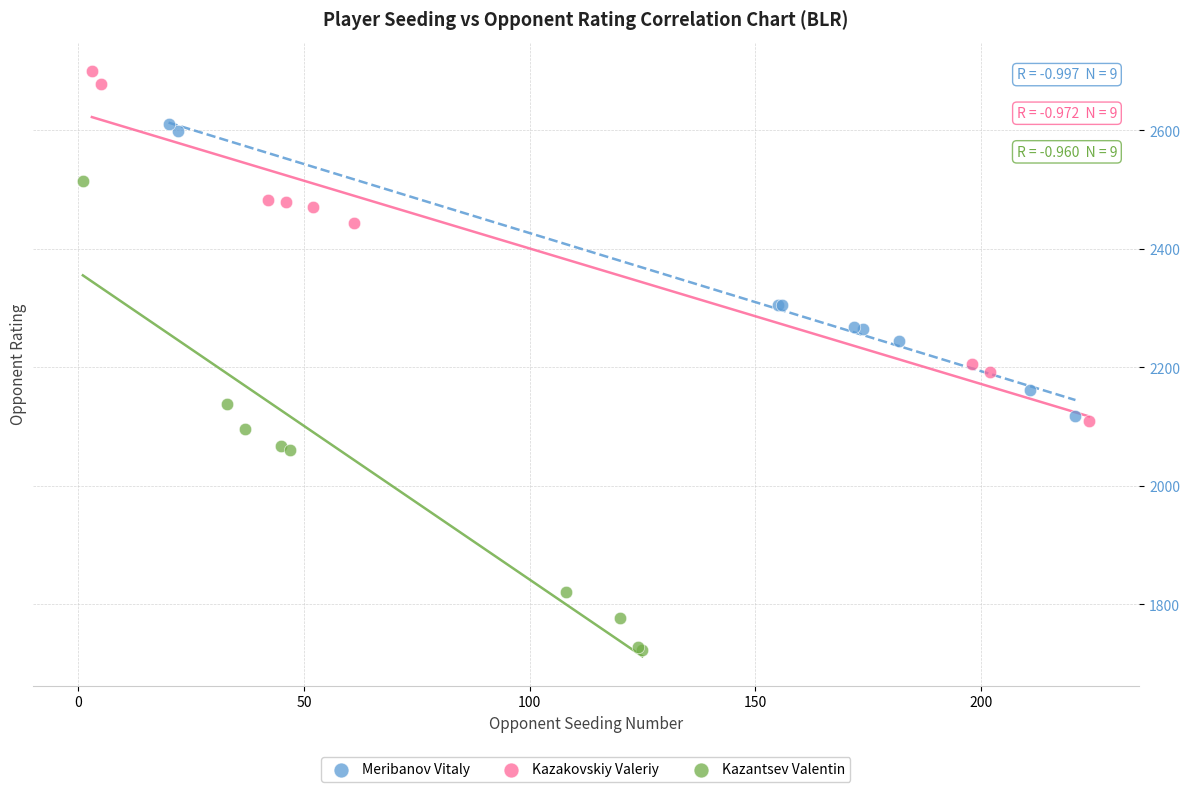

Which series contains the lowest Y value?

Kazantsev Valentin